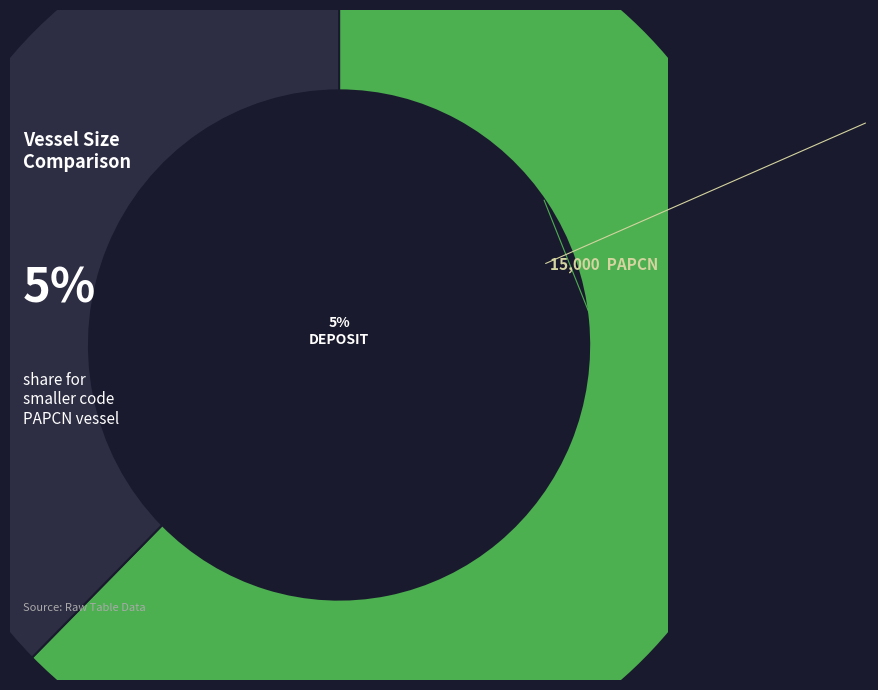

Is there a majority slice in this chart?

Yes